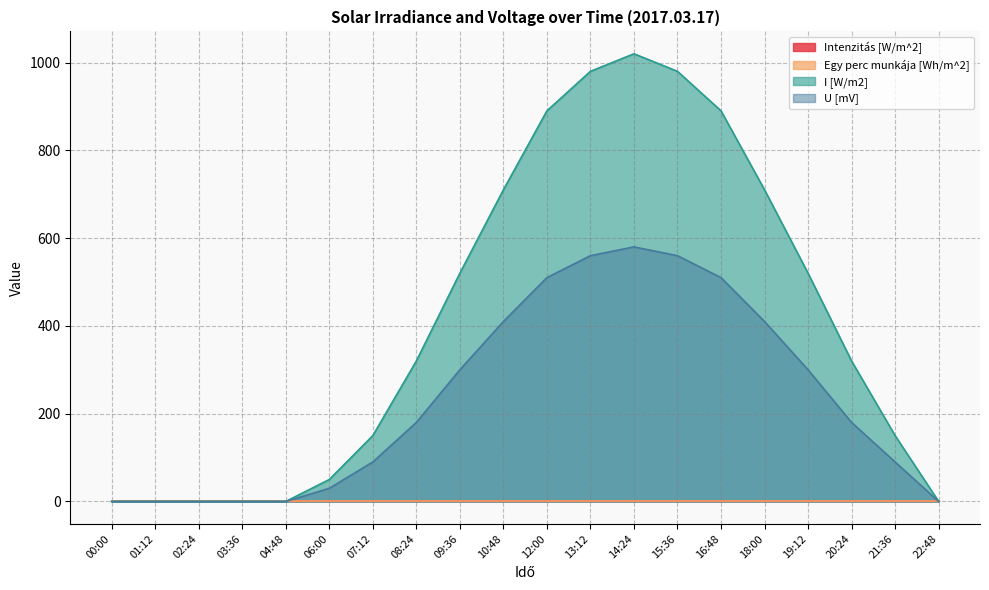

How many lines are shown in the chart?

4